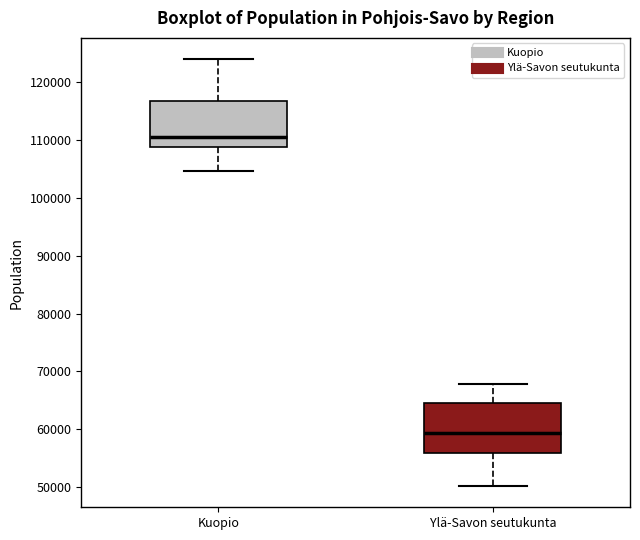

Reading left to right, transcribe this box plot: for each box, give where its median line is, the range the box spans, and where its two whiskers end, as read against the y-axis. The values are not printed on the chart, so give them approximately, as read against the axis.

Kuopio: median 111000, box 109000 to 117000, whiskers 105000 to 124000
Ylä-Savon seutukunta: median 59000, box 56000 to 64000, whiskers 50000 to 68000